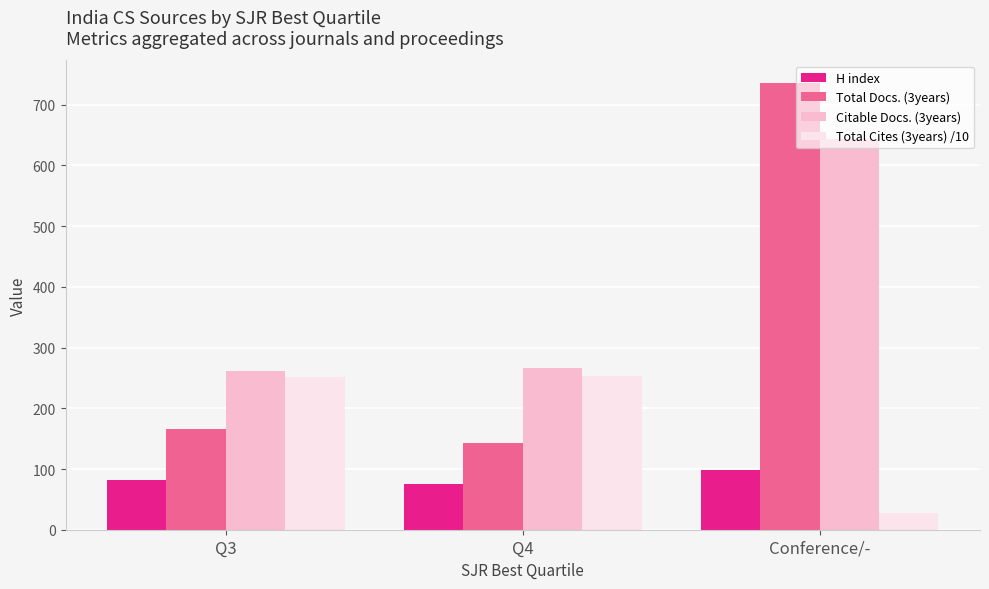

How many data points in Total Cites (3years) /10 are above 252?

2